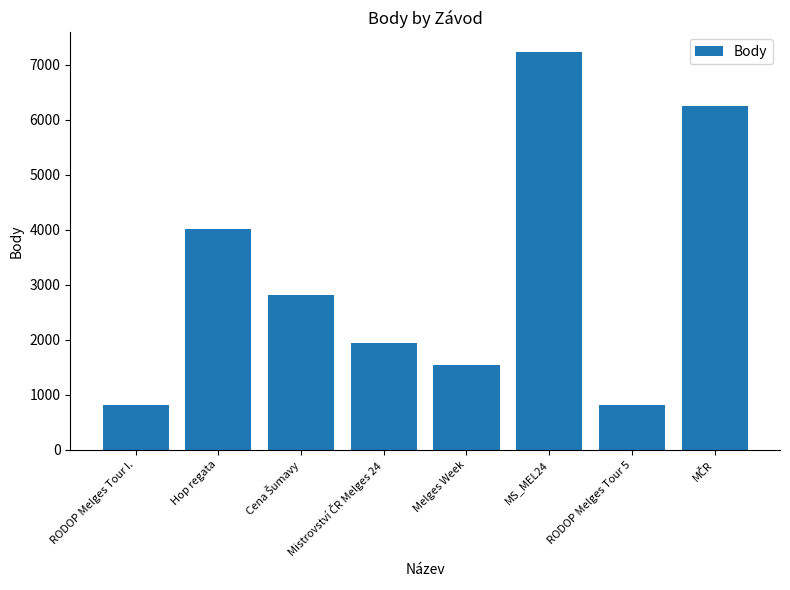

What is the change in value from RODOP Melges Tour I. to Hop regata?

+3212